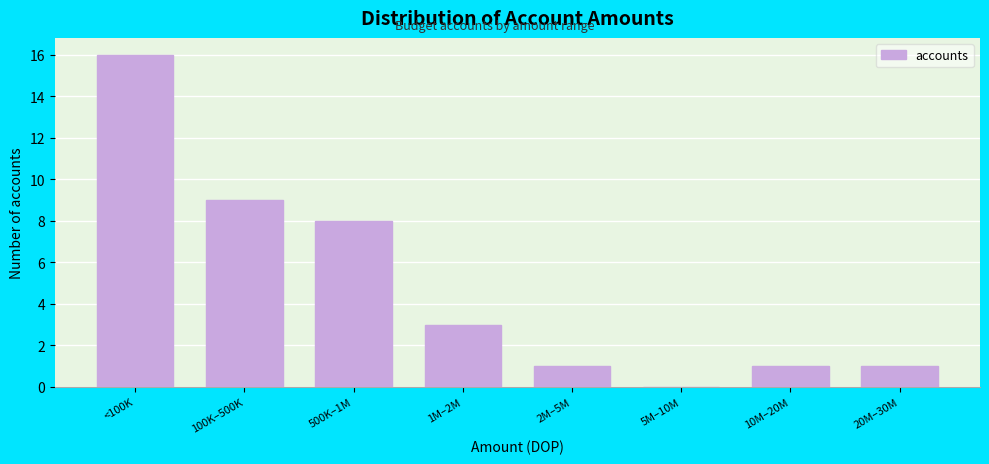

Reading left to right, extract all data points from this chart.

<100K=16	100K–500K=9	500K–1M=8	1M–2M=3	2M–5M=1	5M–10M=0	10M–20M=1	20M–30M=1